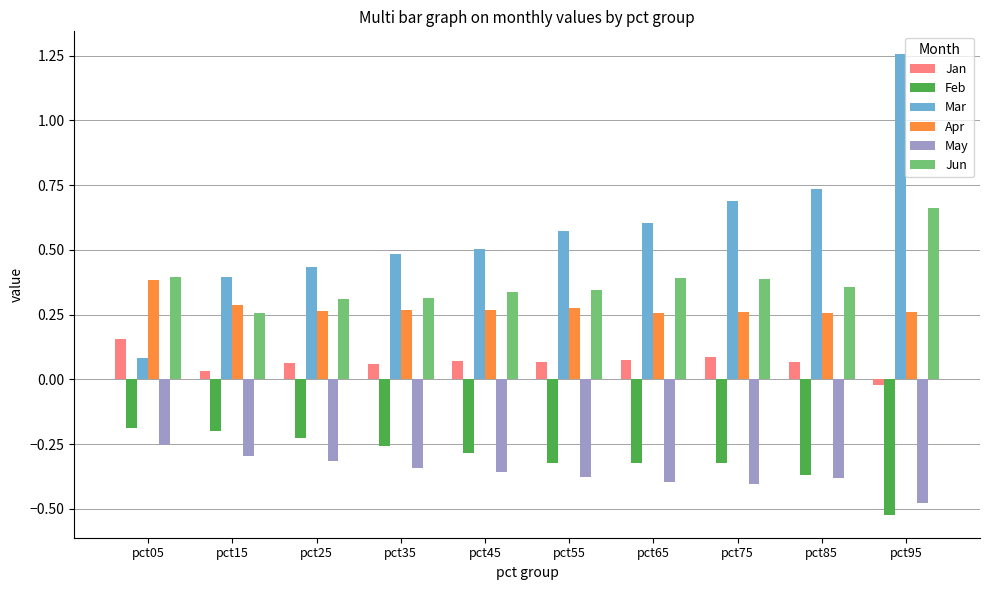

The value of May at pct25 is -0.3. True or false?

True